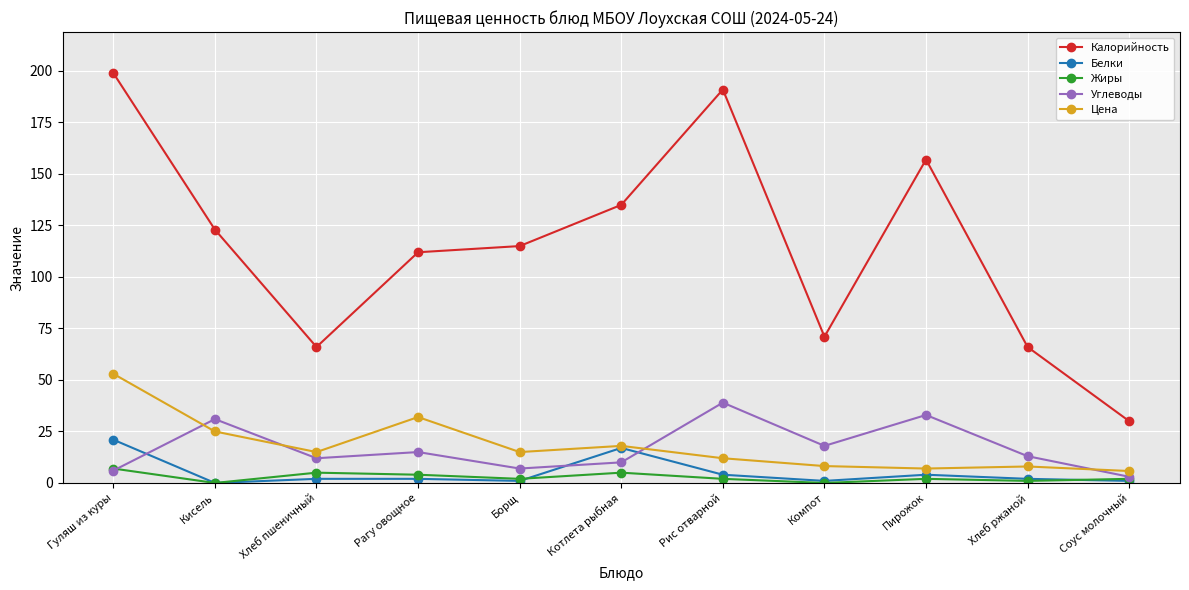

Which series has the largest range (max minus min)?

Калорийность